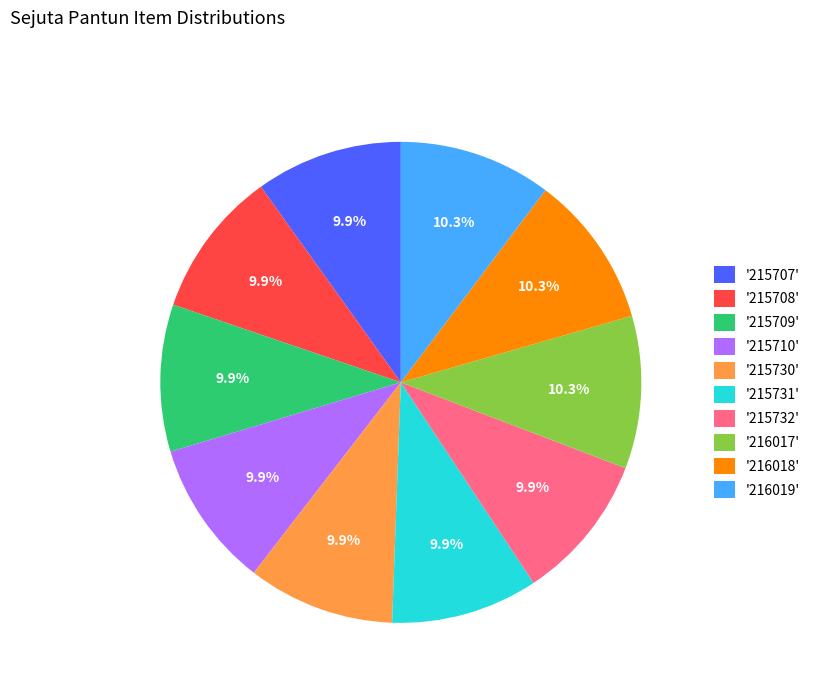

Do '215708' and '215732' together represent more than half of the pie?

No